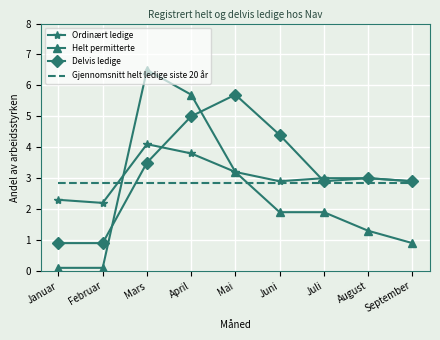

Which series has the largest range (max minus min)?

Helt permitterte